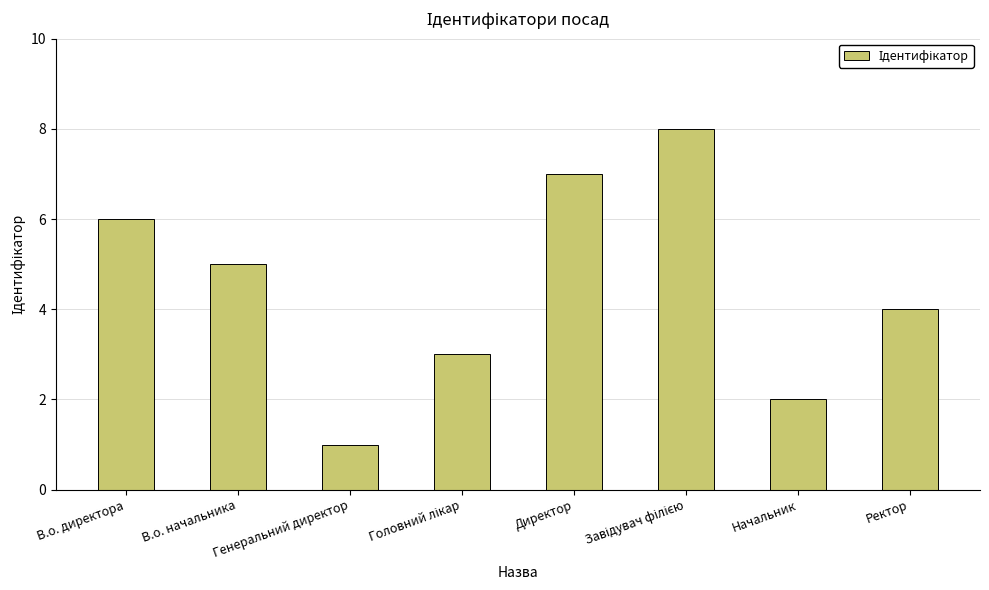

What is the greatest value displayed?

8